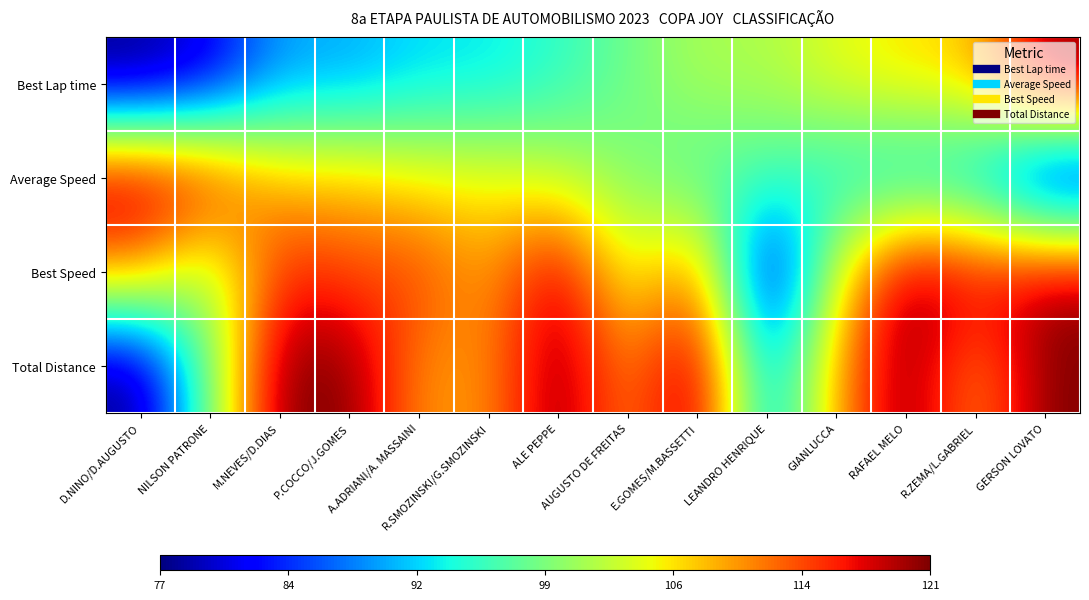

Reading right to left, list all the values displayed in this chart.

Best Lap time: GERSON LOVATO=1.0	R.ZEMA/L.GABRIEL=0.7	RAFAEL MELO=0.7	GIANLUCCA=0.6	LEANDRO HENRIQUE=0.6	E.GOMES/M.BASSETTI=0.6	AUGUSTO DE FREITAS=0.5	ALE PEPPE=0.4	R.SMOZINSKI/G.SMOZINSKI=0.3	A.ADRIANI/A. MASSAINI=0.3	P.COCCO/J.GOMES=0.3	M.NEVES/D.DIAS=0.3	NILSON PATRONE=0.1	D.NINO/D.AUGUSTO=0.0
Average Speed: GERSON LOVATO=0.0	R.ZEMA/L.GABRIEL=0.3	RAFAEL MELO=0.3	GIANLUCCA=0.4	LEANDRO HENRIQUE=0.4	E.GOMES/M.BASSETTI=0.4	AUGUSTO DE FREITAS=0.5	ALE PEPPE=0.6	R.SMOZINSKI/G.SMOZINSKI=0.6	A.ADRIANI/A. MASSAINI=0.7	P.COCCO/J.GOMES=0.7	M.NEVES/D.DIAS=0.7	NILSON PATRONE=0.9	D.NINO/D.AUGUSTO=1.0
Best Speed: GERSON LOVATO=1.0	R.ZEMA/L.GABRIEL=0.9	RAFAEL MELO=1.0	GIANLUCCA=0.6	LEANDRO HENRIQUE=0.0	E.GOMES/M.BASSETTI=0.8	AUGUSTO DE FREITAS=0.6	ALE PEPPE=1.0	R.SMOZINSKI/G.SMOZINSKI=0.7	A.ADRIANI/A. MASSAINI=0.9	P.COCCO/J.GOMES=0.8	M.NEVES/D.DIAS=0.9	NILSON PATRONE=0.5	D.NINO/D.AUGUSTO=0.8
Total Distance: GERSON LOVATO=1.0	R.ZEMA/L.GABRIEL=0.7	RAFAEL MELO=1.0	GIANLUCCA=0.7	LEANDRO HENRIQUE=0.2	E.GOMES/M.BASSETTI=1.0	AUGUSTO DE FREITAS=0.7	ALE PEPPE=1.0	R.SMOZINSKI/G.SMOZINSKI=0.7	A.ADRIANI/A. MASSAINI=0.7	P.COCCO/J.GOMES=1.0	M.NEVES/D.DIAS=1.0	NILSON PATRONE=0.5	D.NINO/D.AUGUSTO=0.0